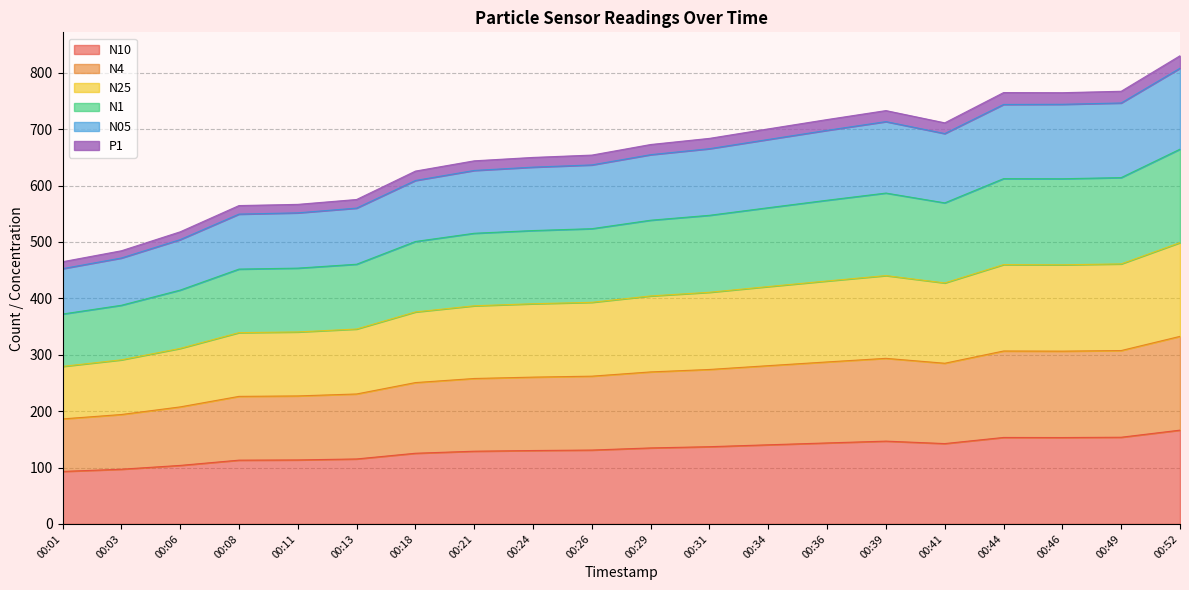

What is the total value across all series at 00:26?

654.1